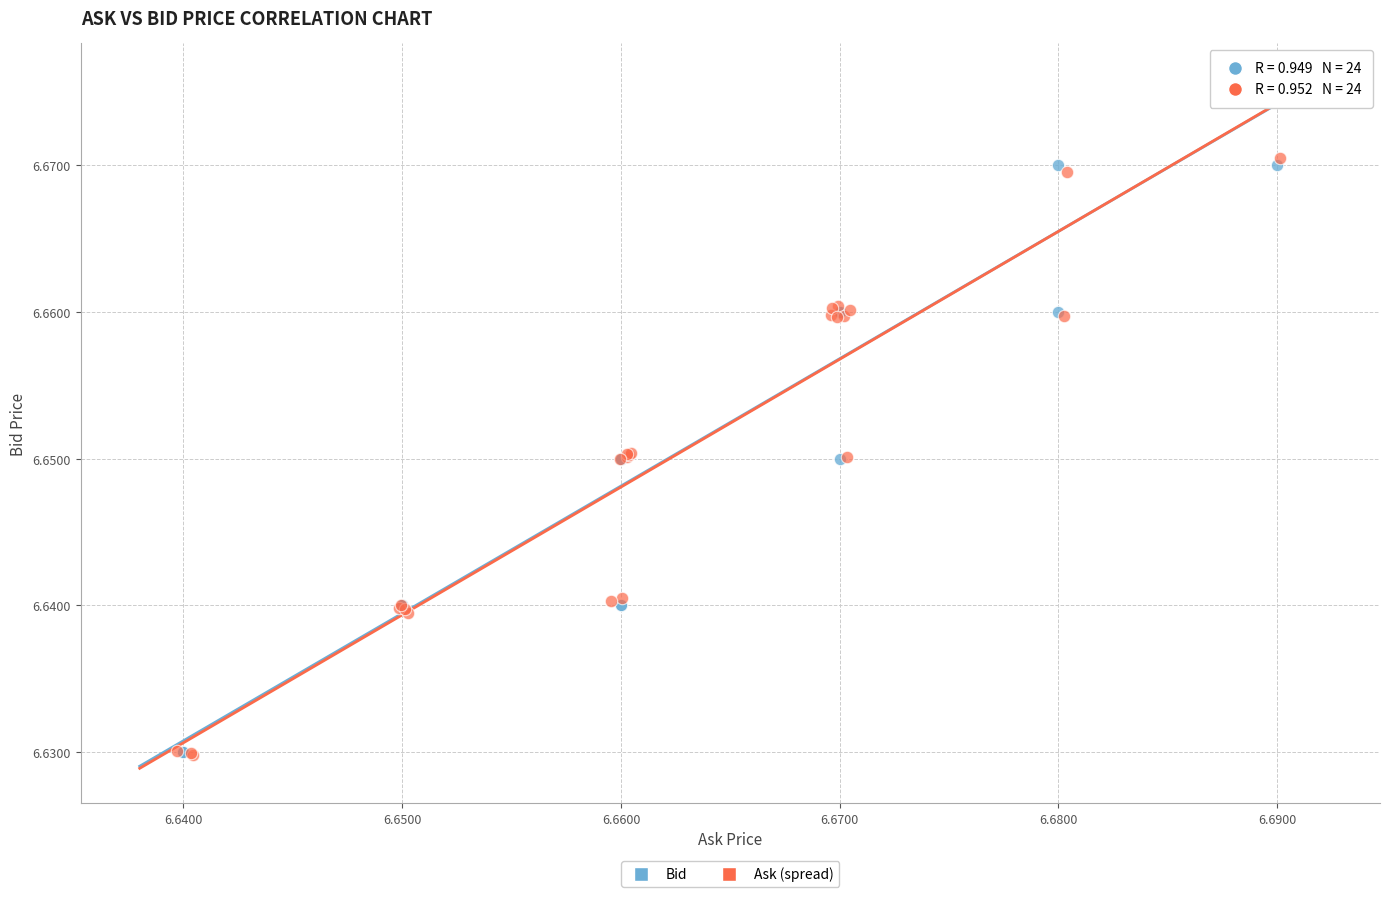

Which series has the widest spread of Y values?

Ask (spread)